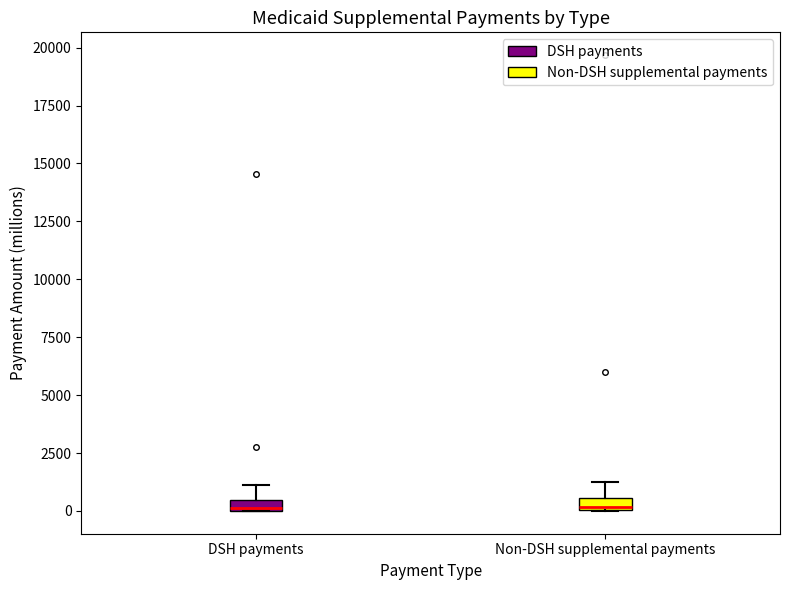

Where is the lower edge of the box for Non-DSH supplemental payments on the y-axis? The values are not printed on the chart, so give them approximately, as read against the axis.

0